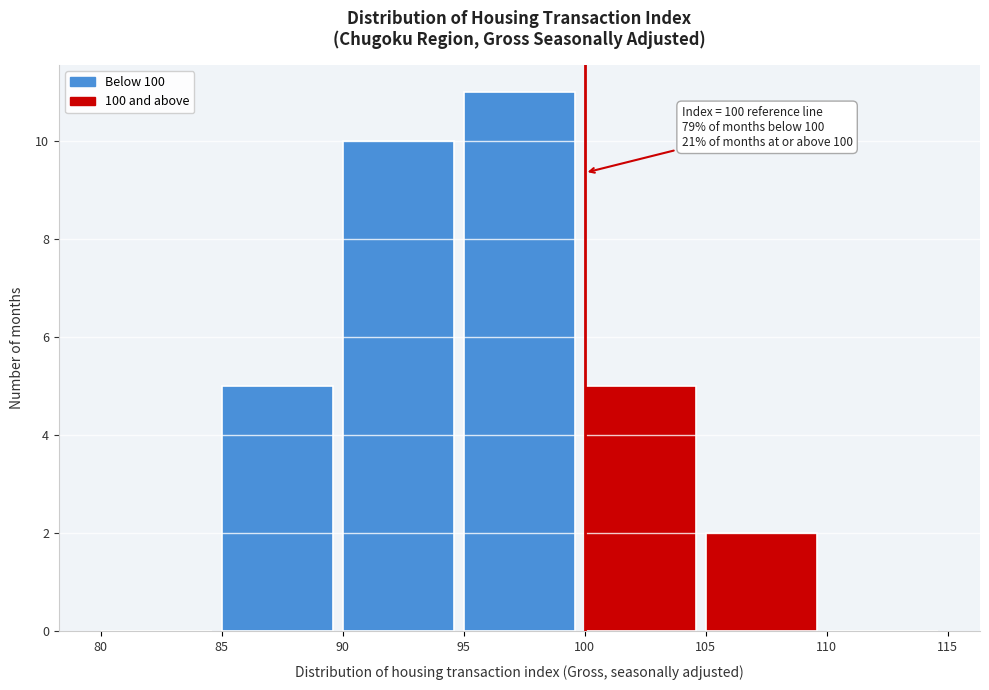

Which range on the x-axis has the tallest bar?

95 to 100